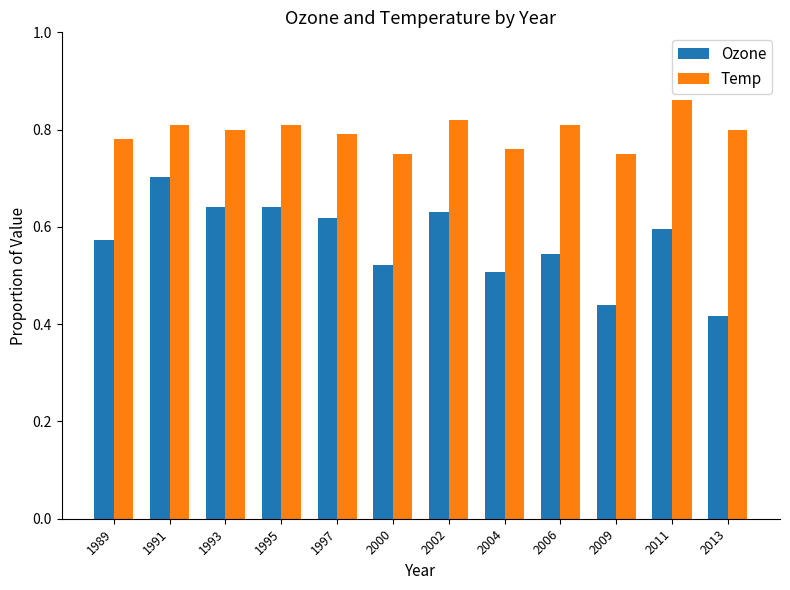

What is the difference between the maximum and minimum values in the Ozone series?

0.3